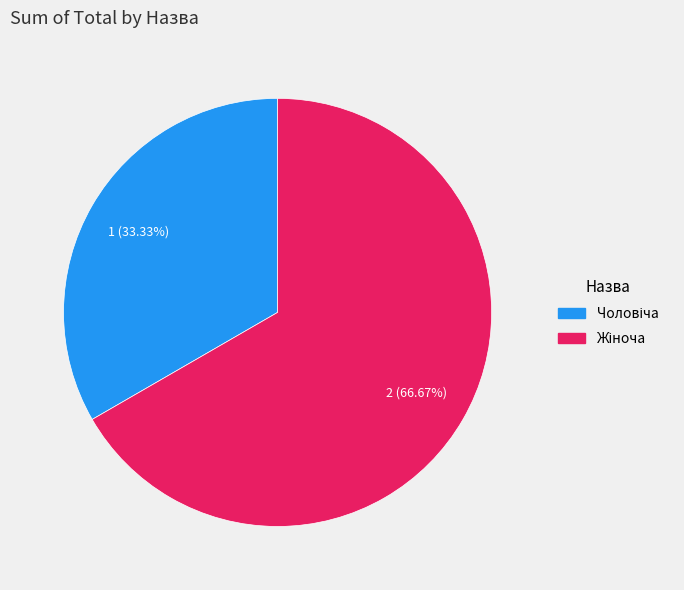

Is there any slice that represents more than half of the pie?

Yes